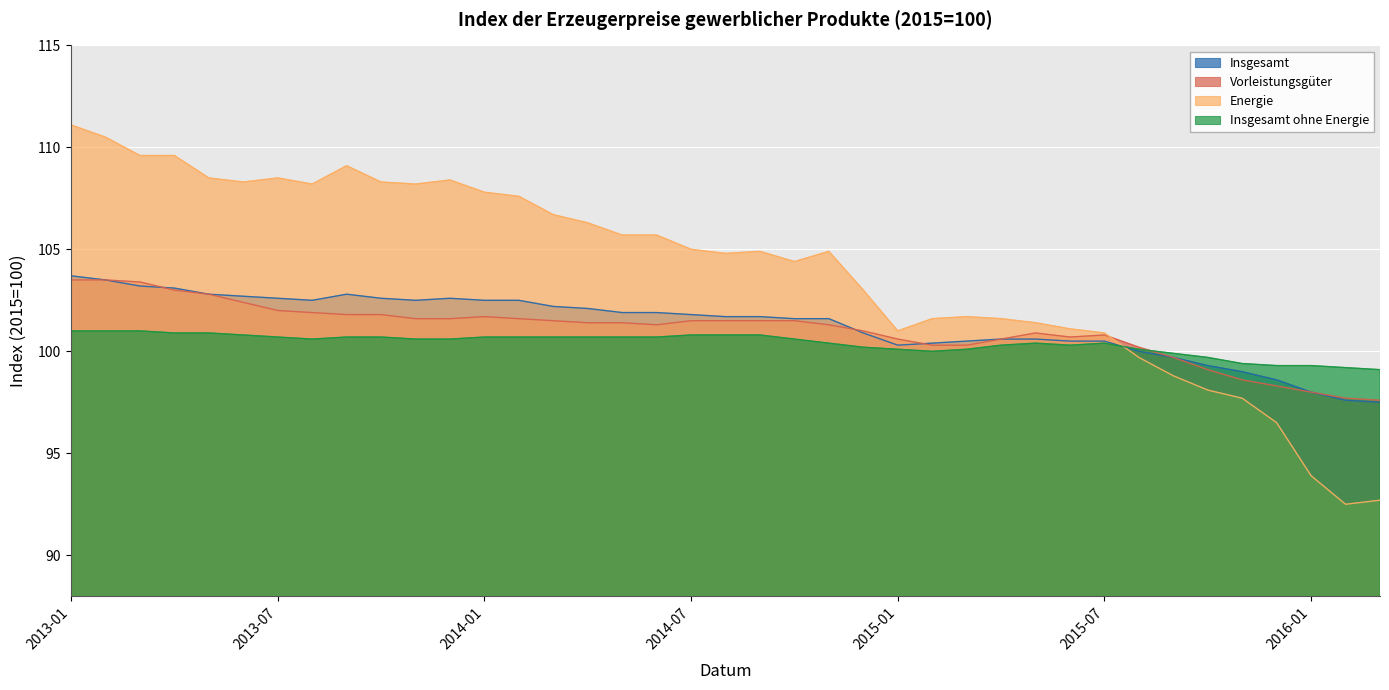

What position from the left is 2015-08?

32